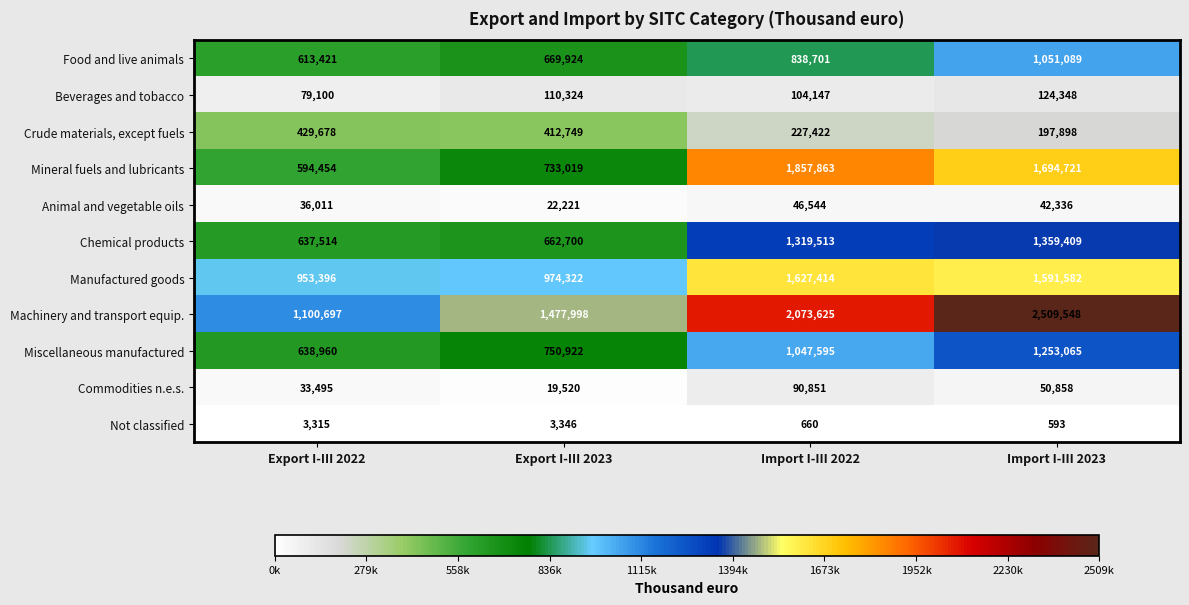

Which series has the widest spread of values?

Machinery and transport equip.